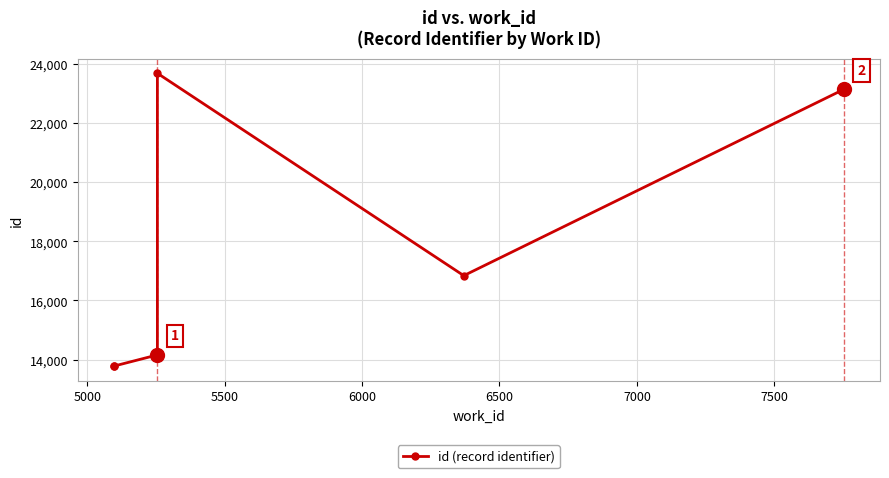

True or false: the data shows 5273 at 5000.

False